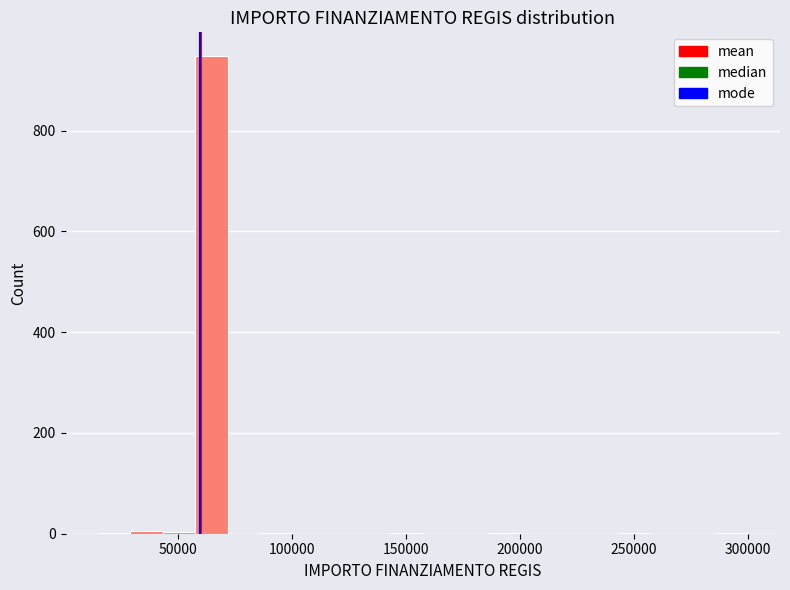

Read against the x-axis, roughly where is the centre of the tallest bar?

65000